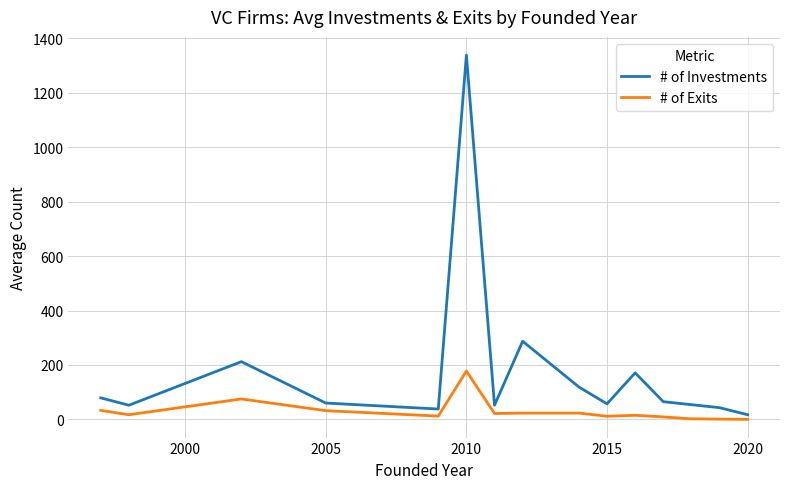

What is the difference between the maximum and minimum values in the # of Exits series?

177.5